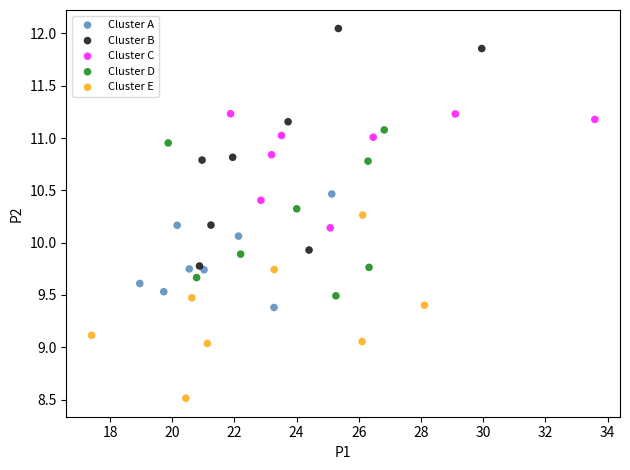

Which series has the widest spread of Y values?

Cluster B